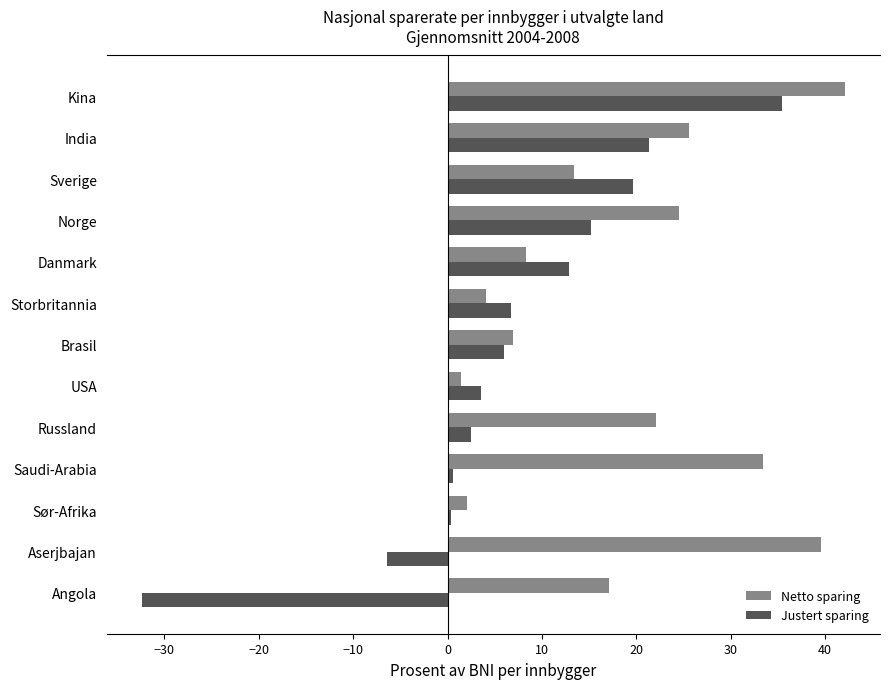

Which series has the widest spread of values?

Justert sparing